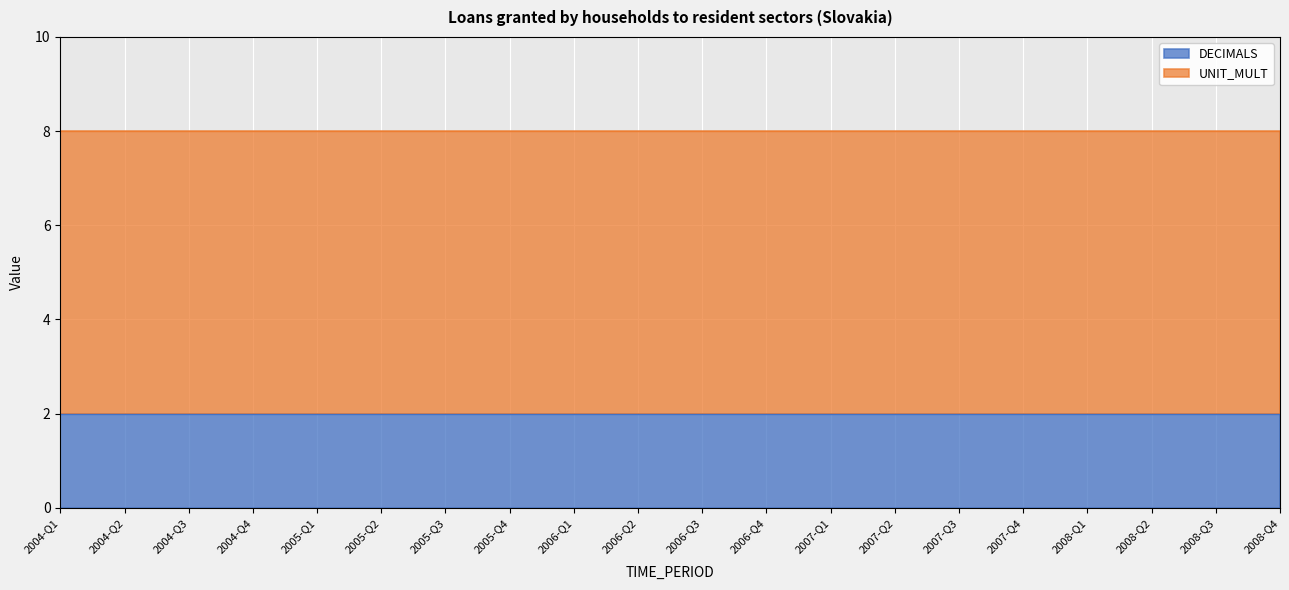

The value of UNIT_MULT at 2005-Q2 is 2. True or false?

False